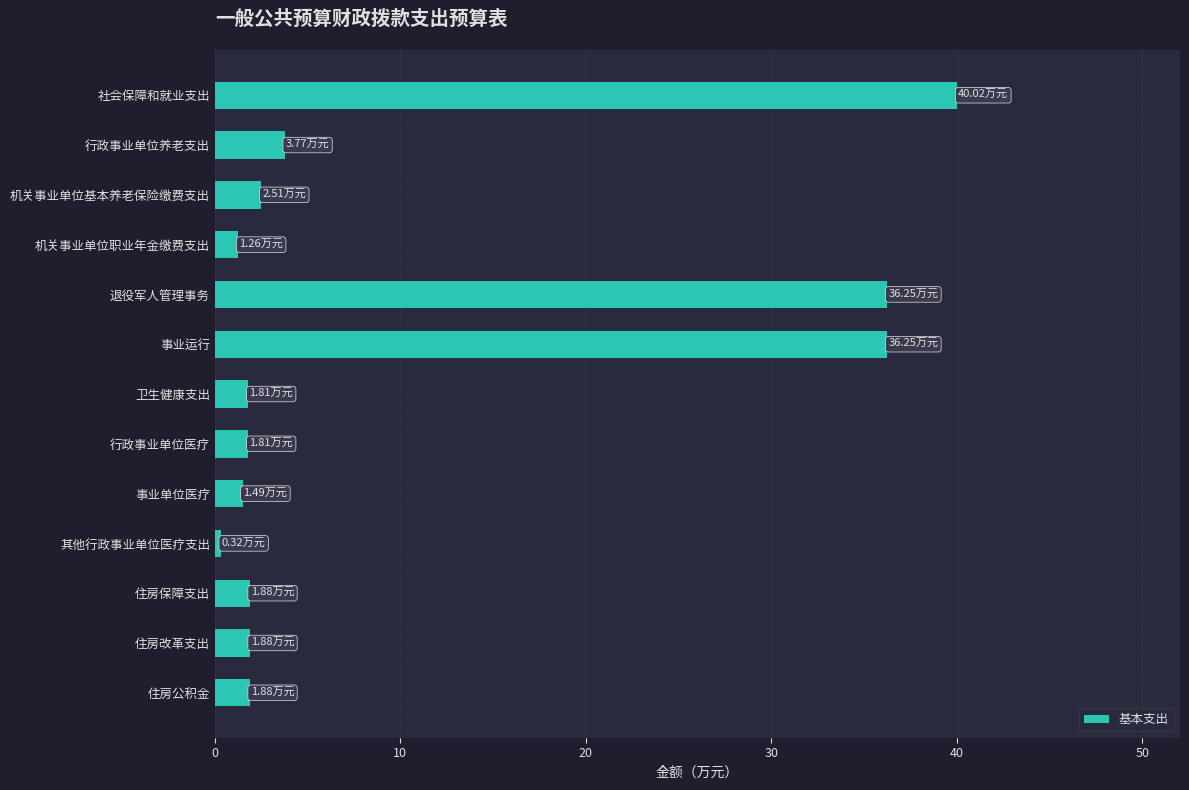

How many data points are less than 1?

1